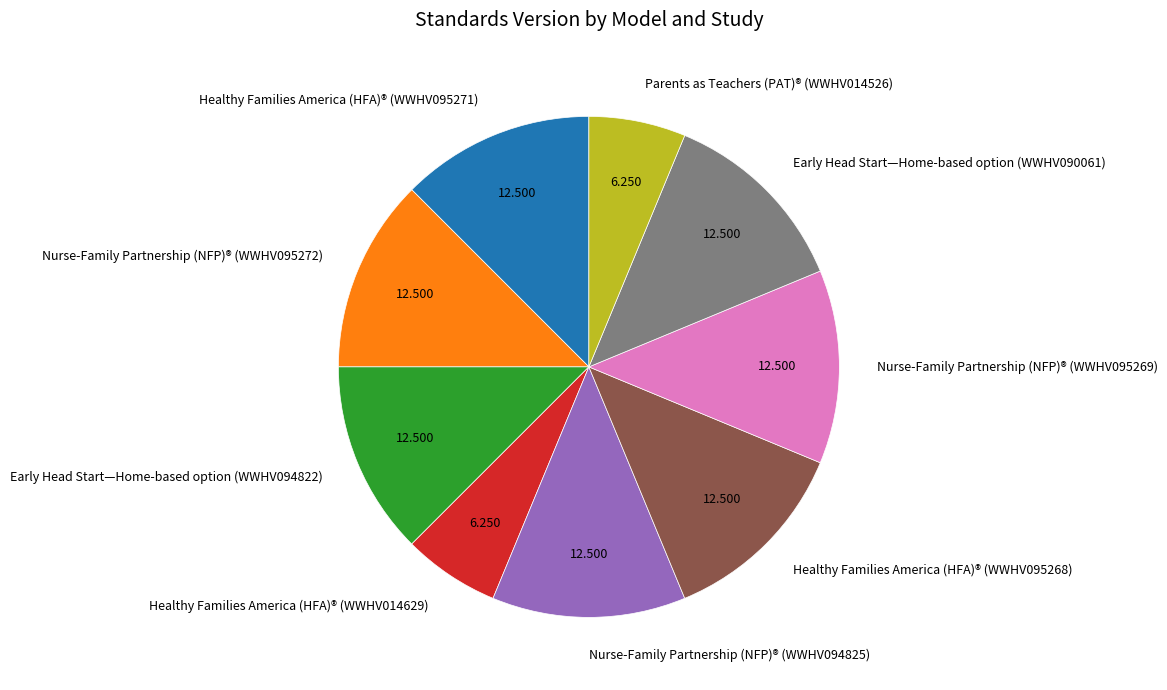

Does any single category account for the majority?

No